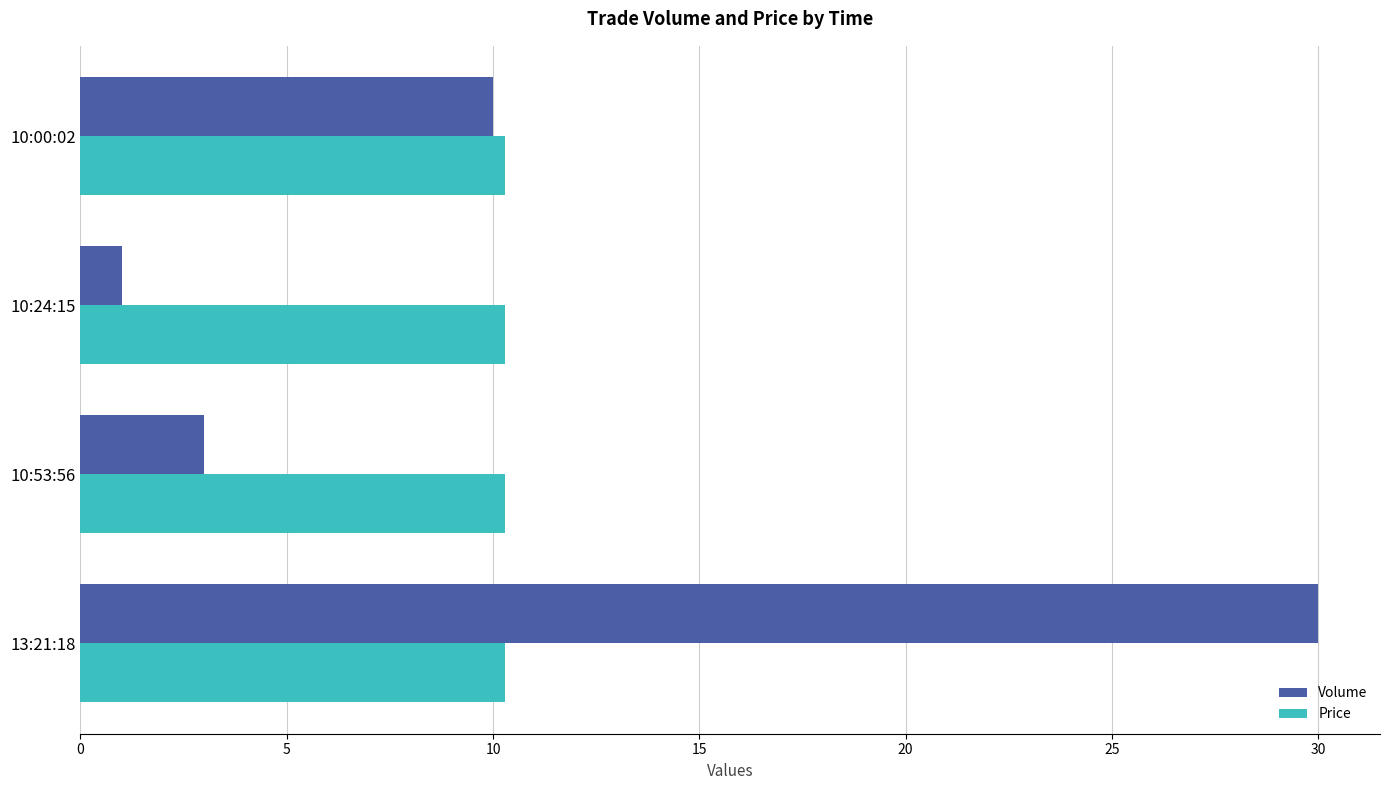

What are all the series names shown in the legend?

Volume, Price